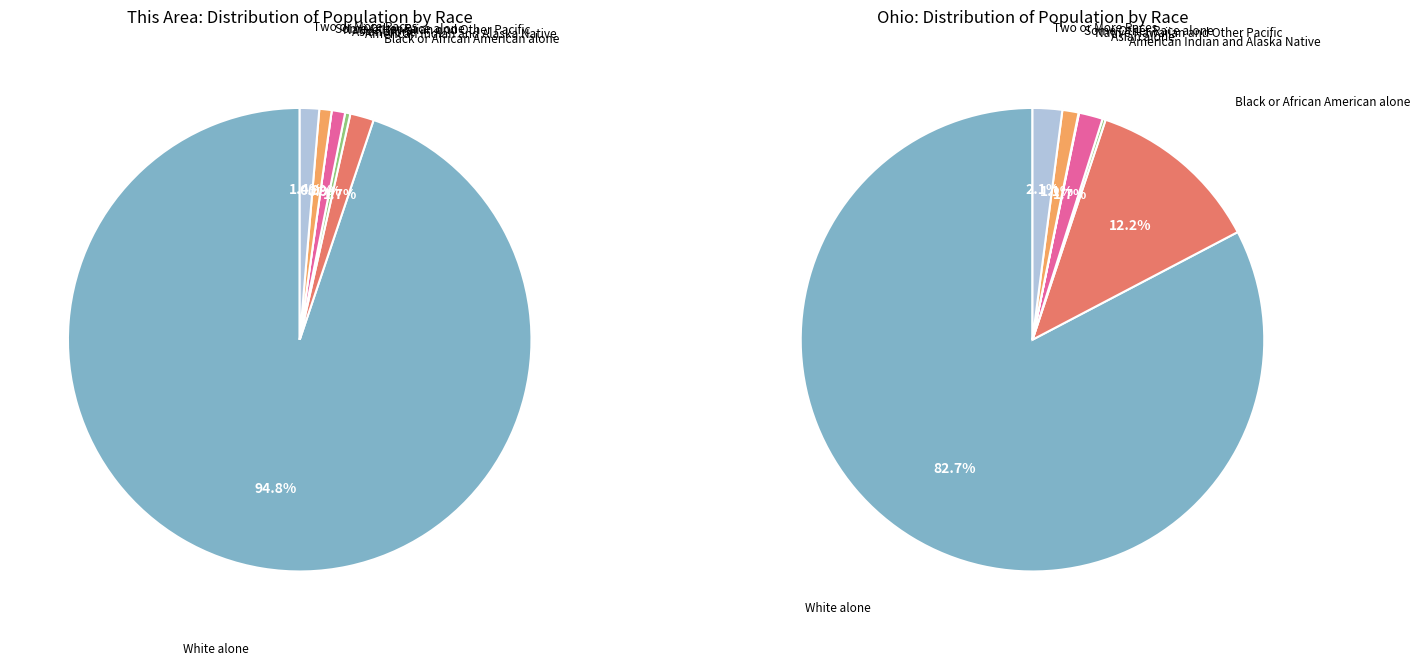

What is the majority slice?

White alone